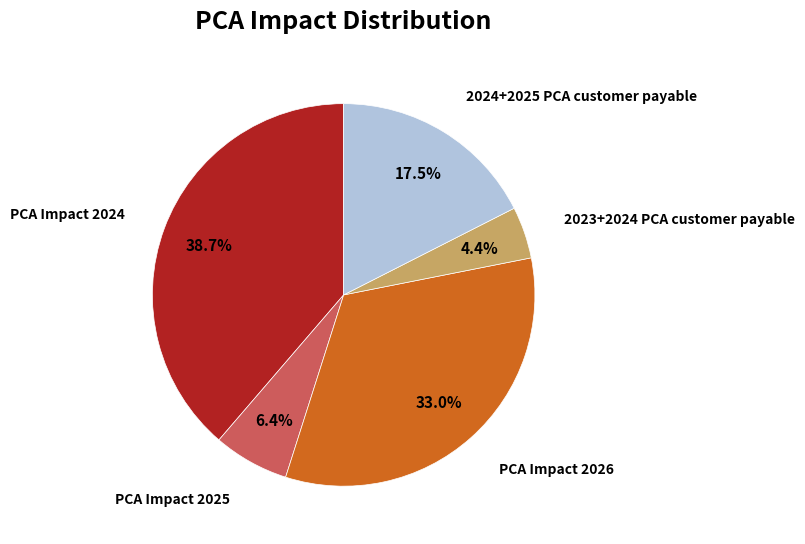

Which has a higher value, PCA Impact 2025 or 2024+2025 PCA customer payable?

2024+2025 PCA customer payable